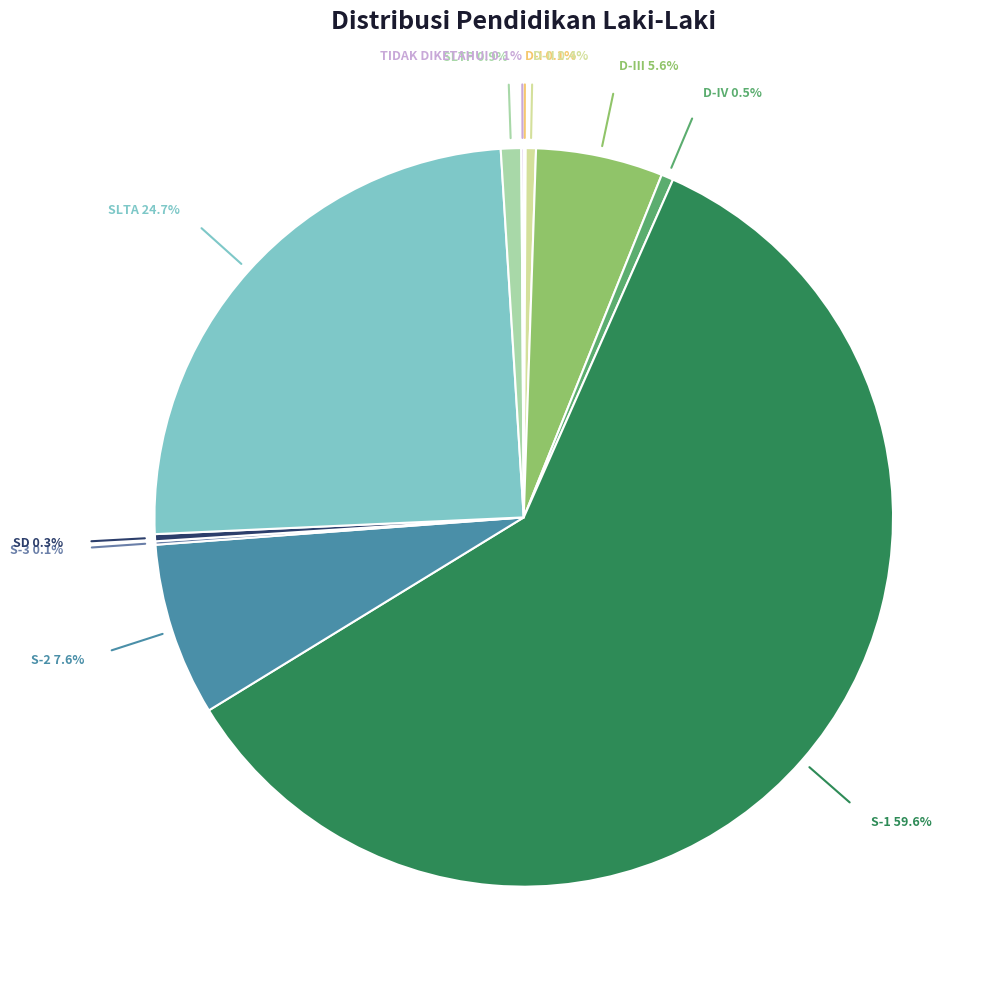

To the nearest percent, what is the difference between the largest and smallest slice percentages?

60%